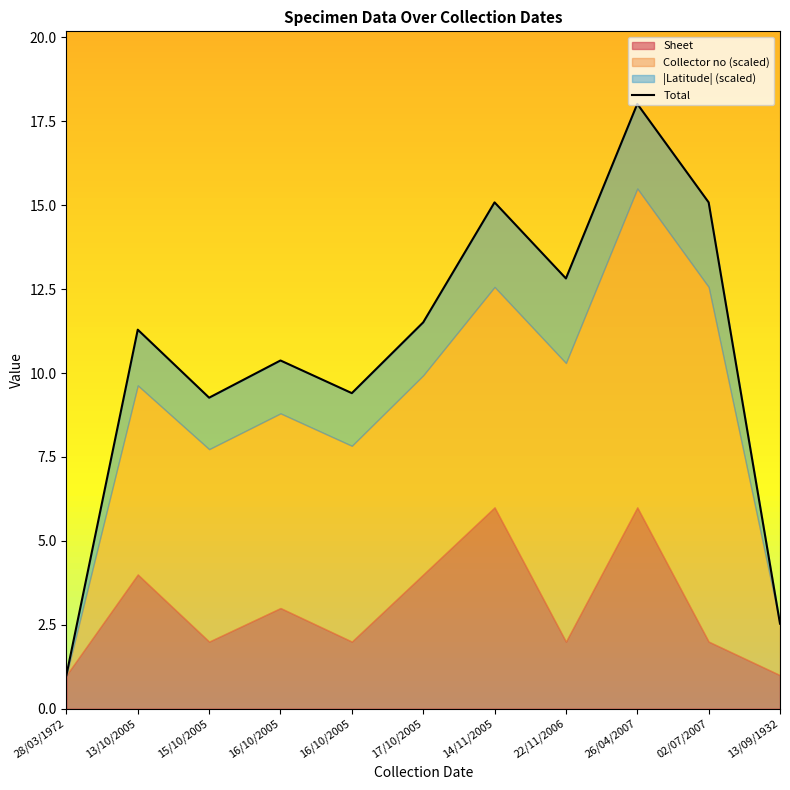

Where does the data first go above 11?

13/10/2005